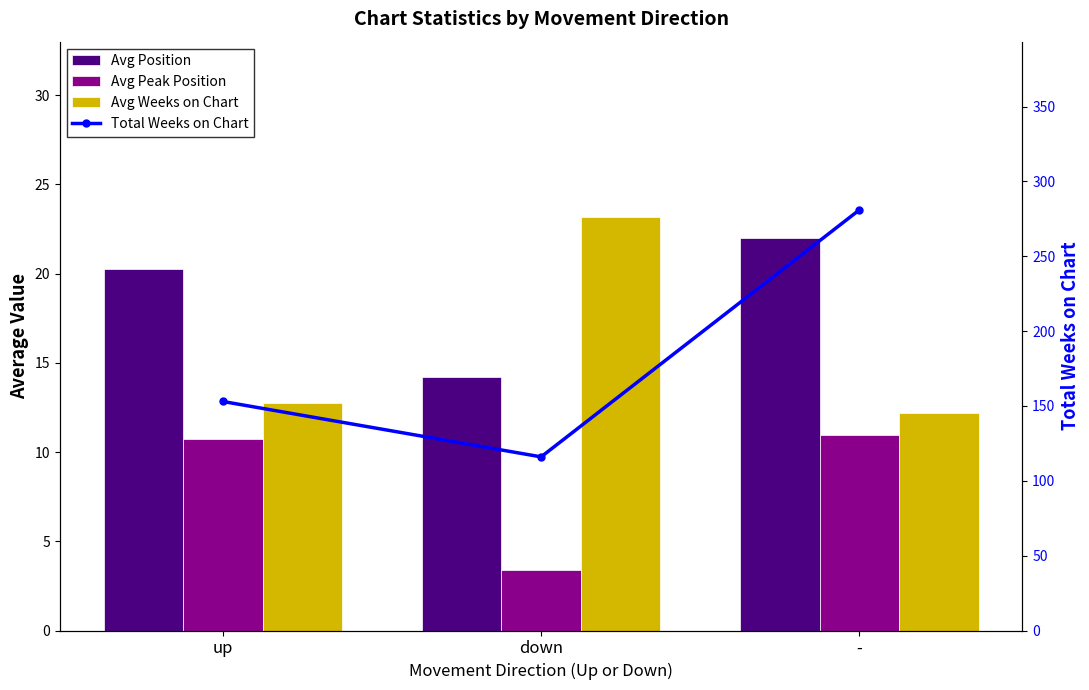

Which series has the largest range (max minus min)?

Total Weeks on Chart